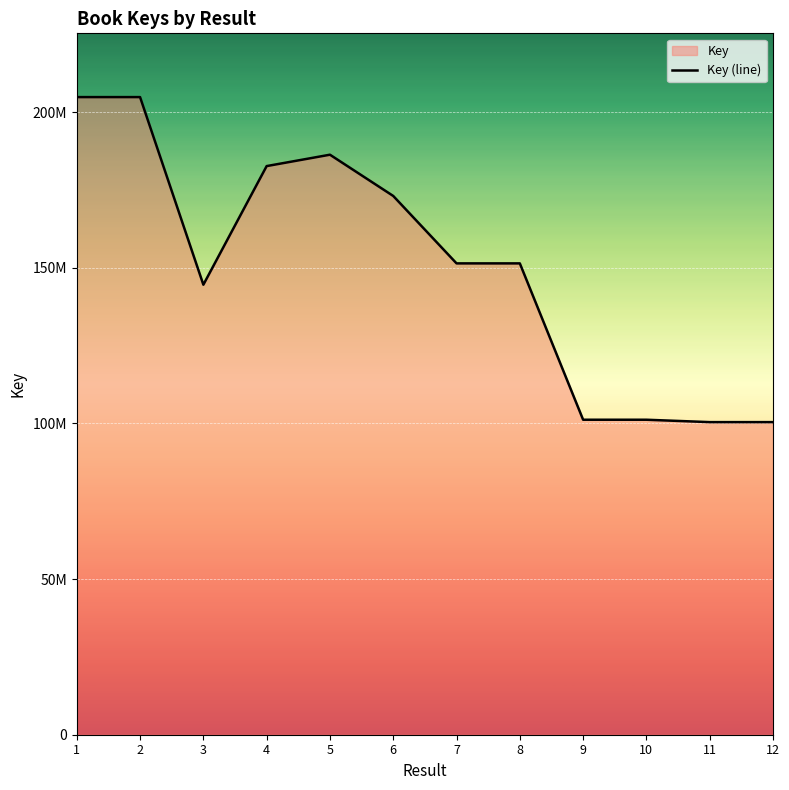

Reading left to right, transcribe all the data shown in this chart.

1=204797612	2=204797356	3=144538165	4=182637804	5=186293892	6=173044146	7=151387492	8=151388239	9=101169543	10=101169770	11=100403646	12=100403090